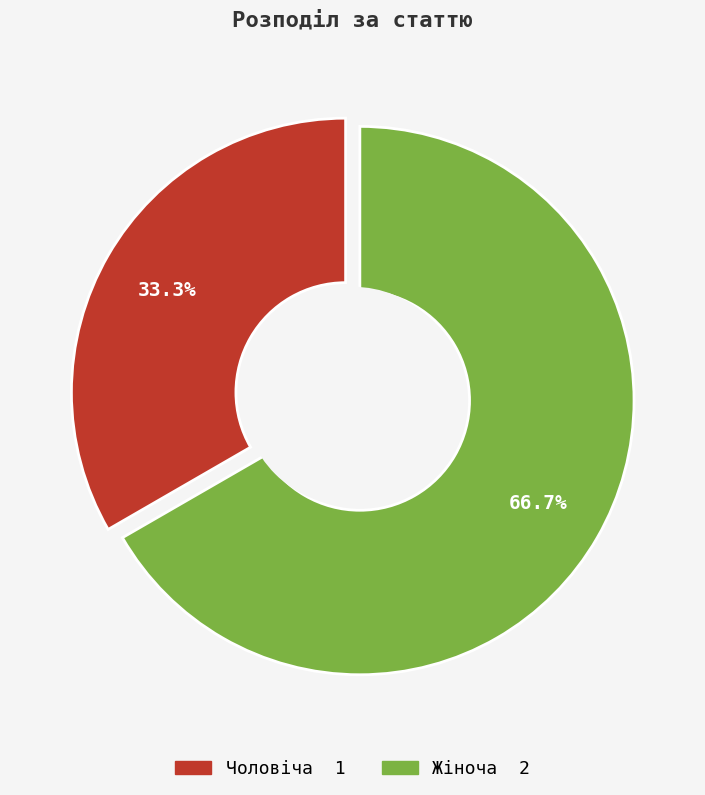

Count the number of slices in the pie.

2